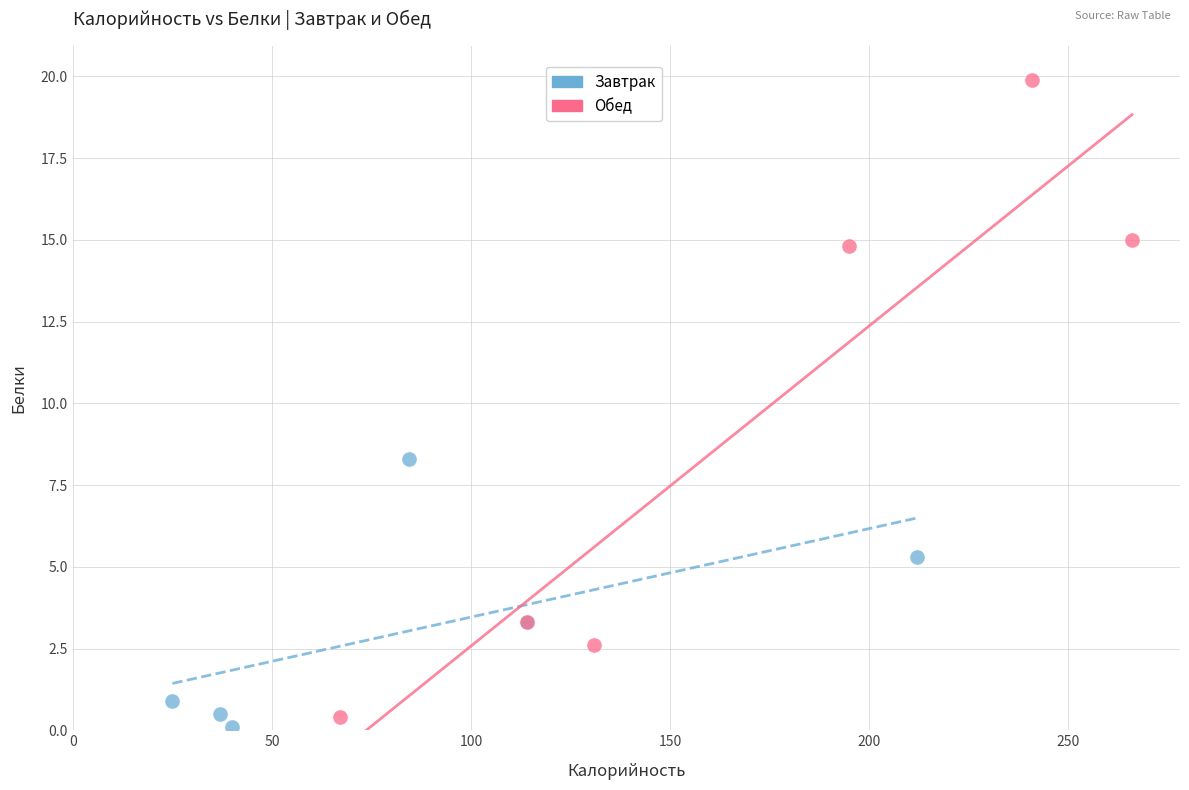

Which series contains the highest Y value?

Обед